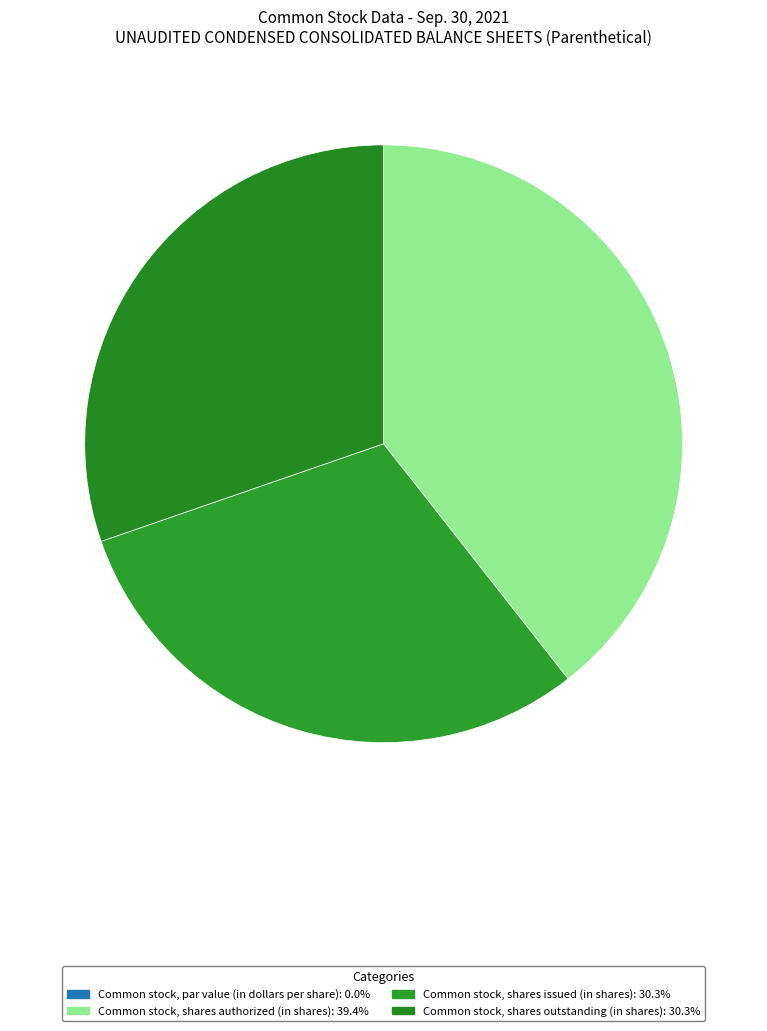

To the nearest percent, what portion does Common stock, shares authorized (in shares) represent?

39%